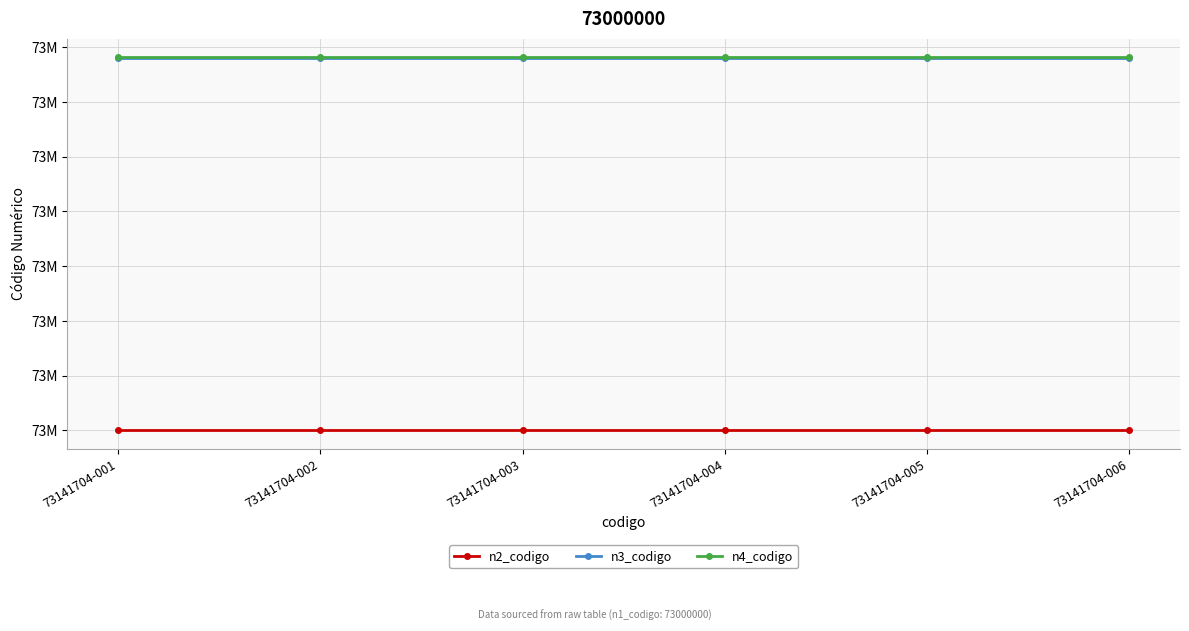

What are all the series names shown in the legend?

n2_codigo, n3_codigo, n4_codigo